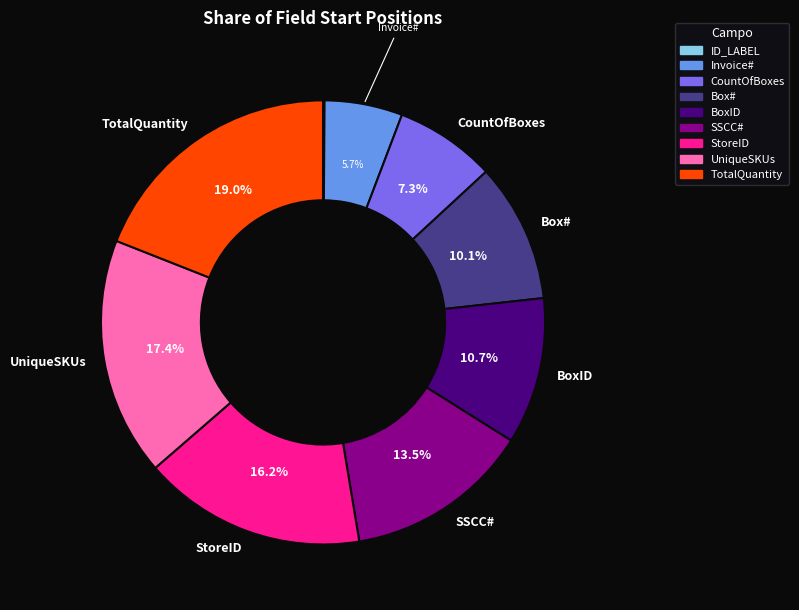

Between TotalQuantity and CountOfBoxes, which is larger?

TotalQuantity